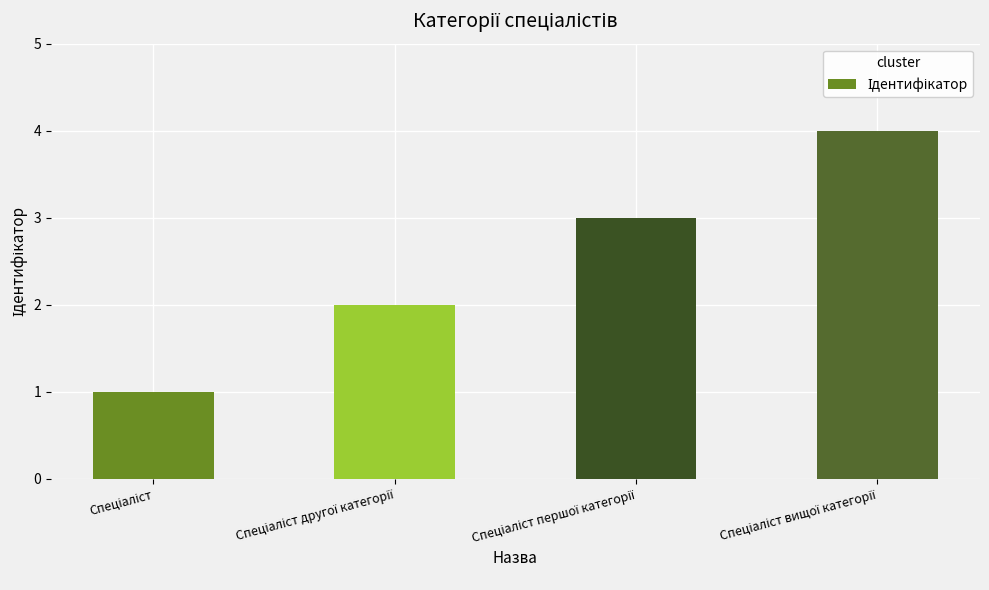

What is the difference between the maximum and minimum values?

3